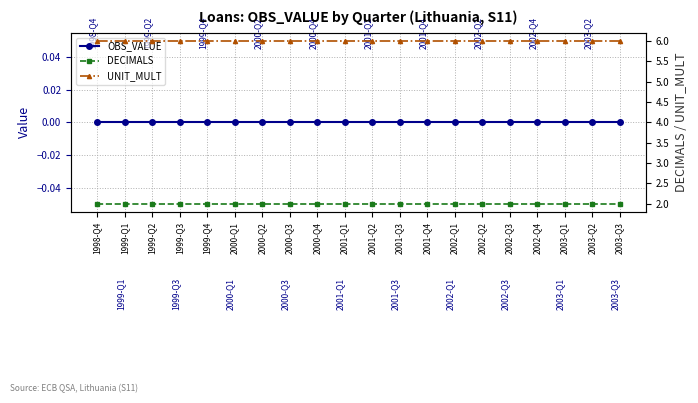

The UNIT_MULT series shows 6 at 2003-Q1. True or false?

True